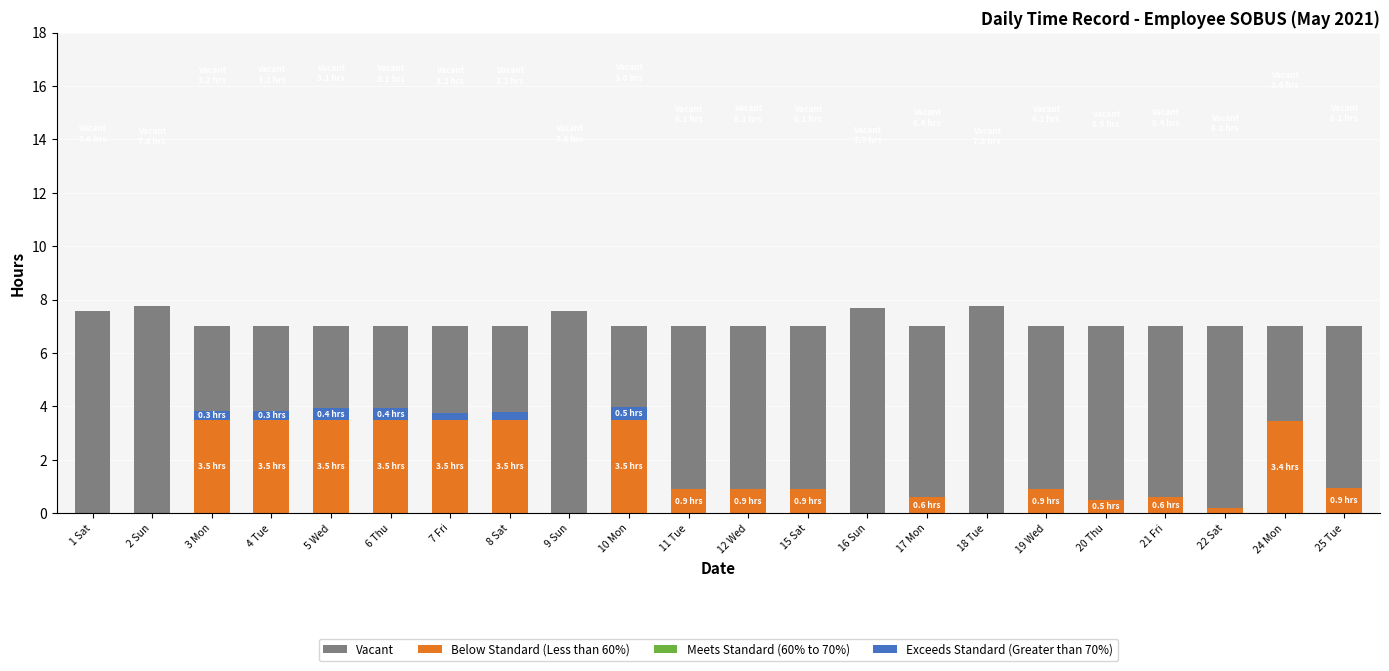

Are the bars grouped side by side (vs. stacked)?

No